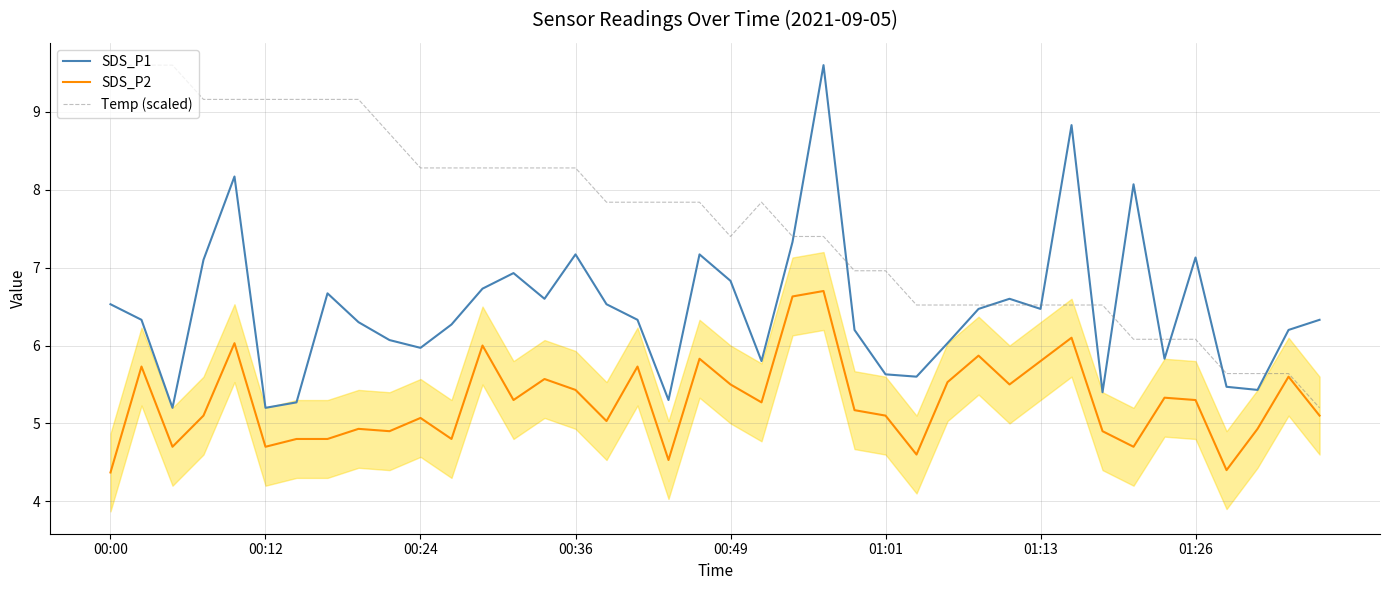

Is this an area chart (filled region under the line)?

No